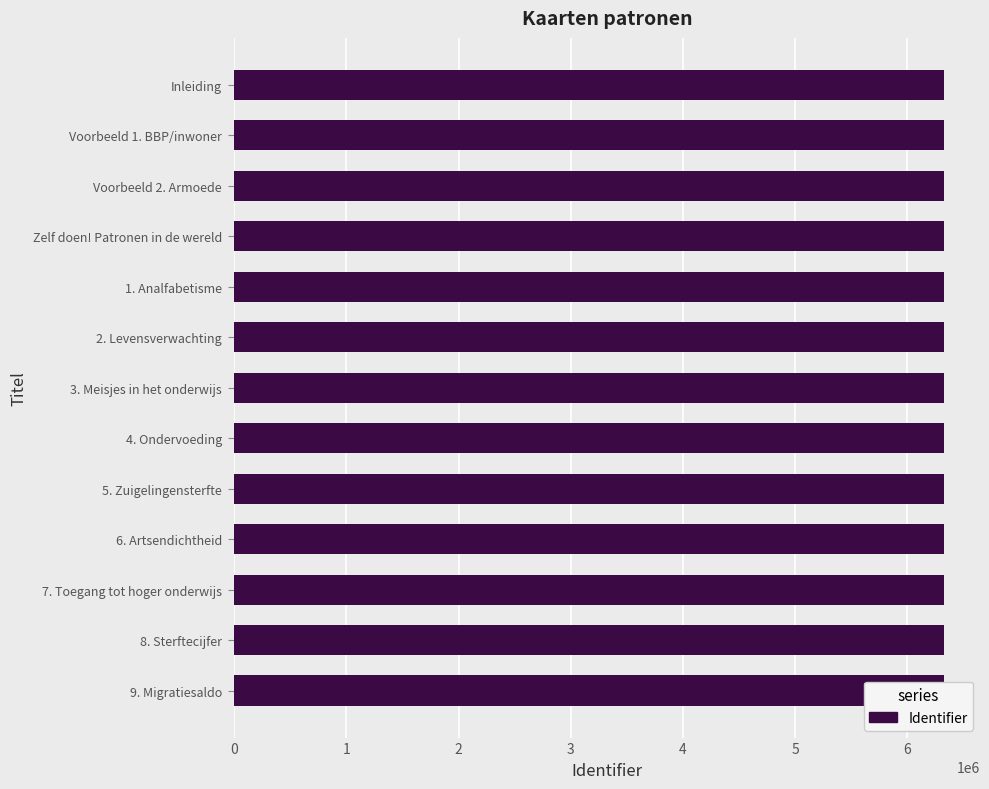

Reading right to left, list all the values displayed in this chart.

6332525	6332524	6332522	6327586	6327584	6327582	6327580	6327578	6327576	6327574	6327572	6327570	6327568